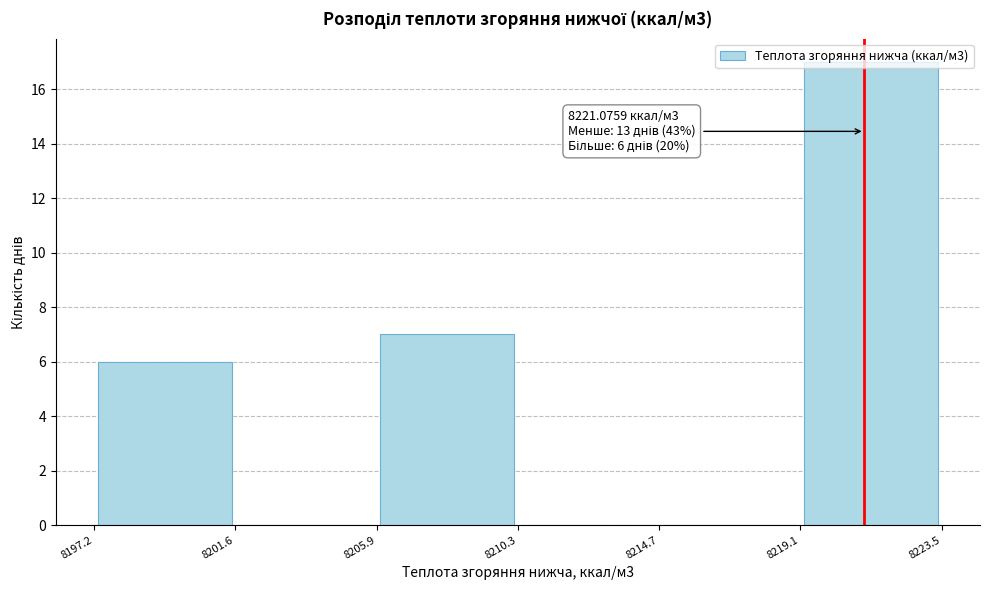

Over which range of the x-axis is the bar tallest?

8219.1 to 8223.5